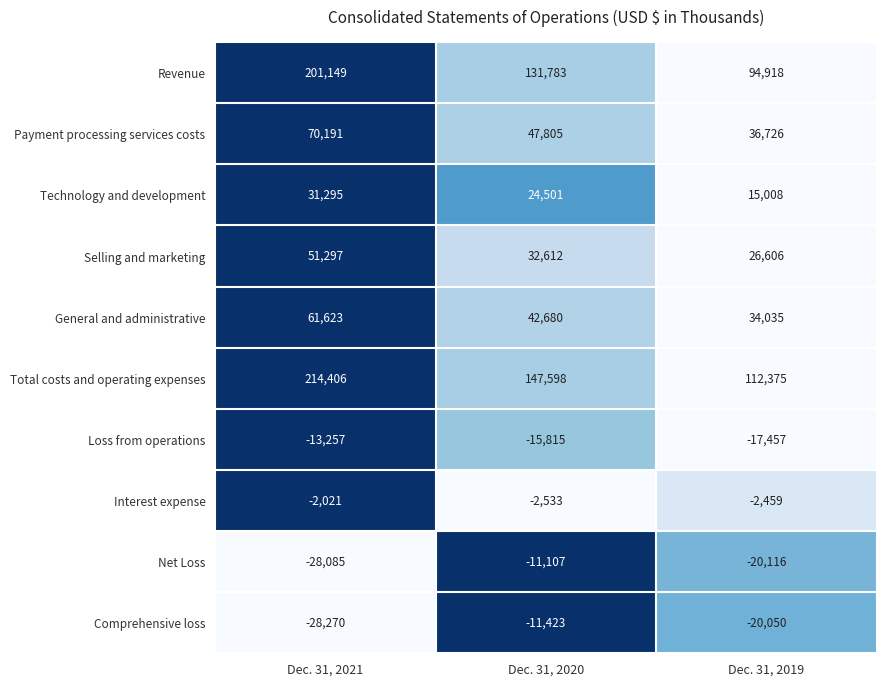

How many Selling and marketing values are between 26606 and 51297?

3